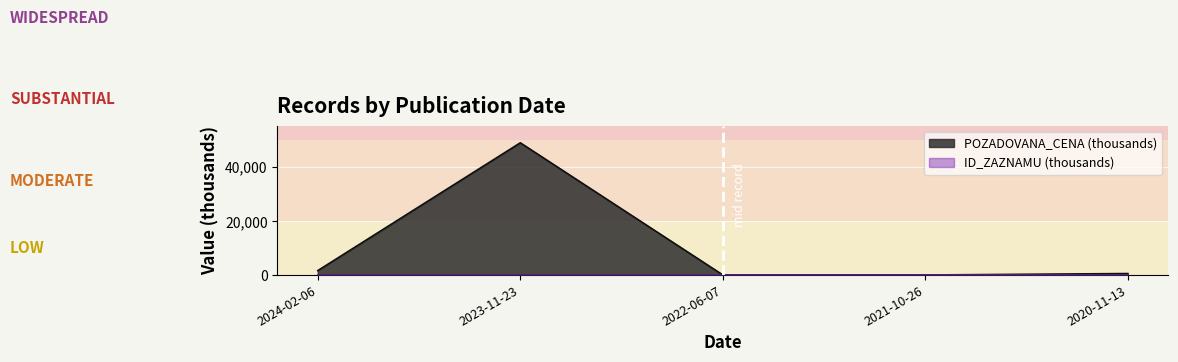

List the labels in order of ID_ZAZNAMU value, largest first.

2024-02-06, 2023-11-23, 2022-06-07, 2021-10-26, 2020-11-13